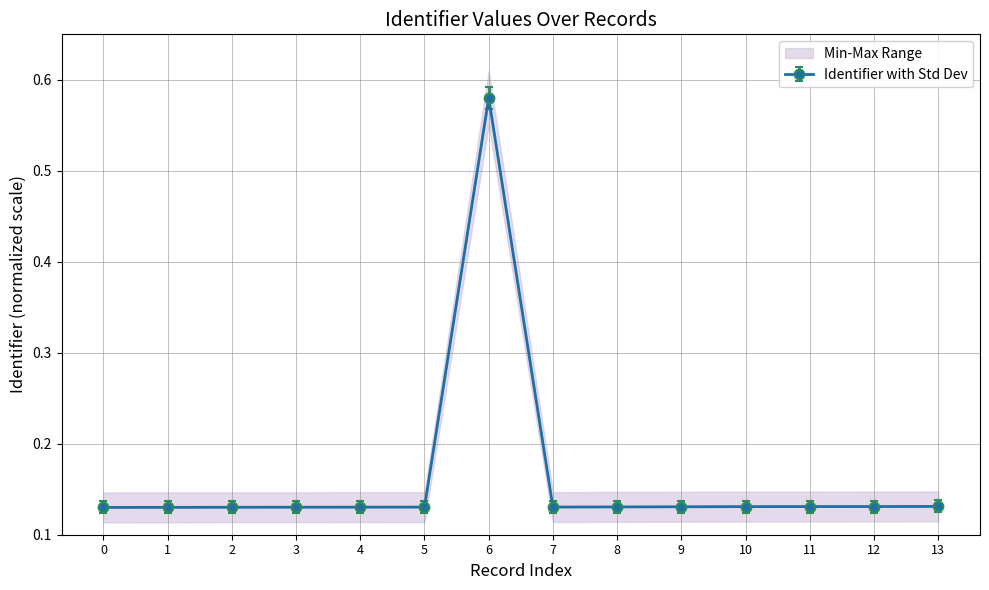

True or false: there are more than 0 points higher than both neighbors.

True